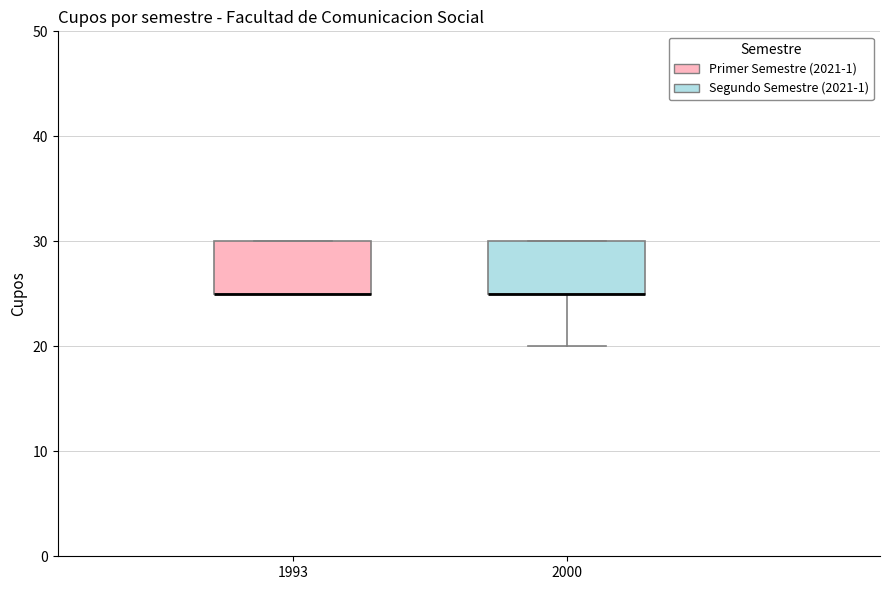

Where does the lower whisker of the box at x = 2000 end on the y-axis? The values are not printed on the chart, so give them approximately, as read against the axis.

20